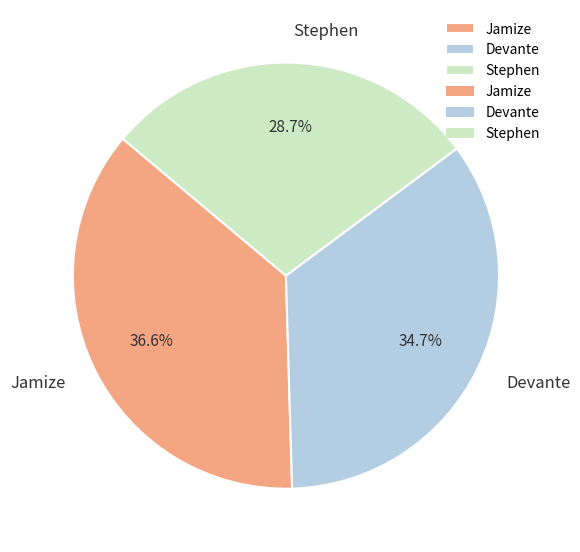

The Devante slice represents 35% of the pie. True or false?

True